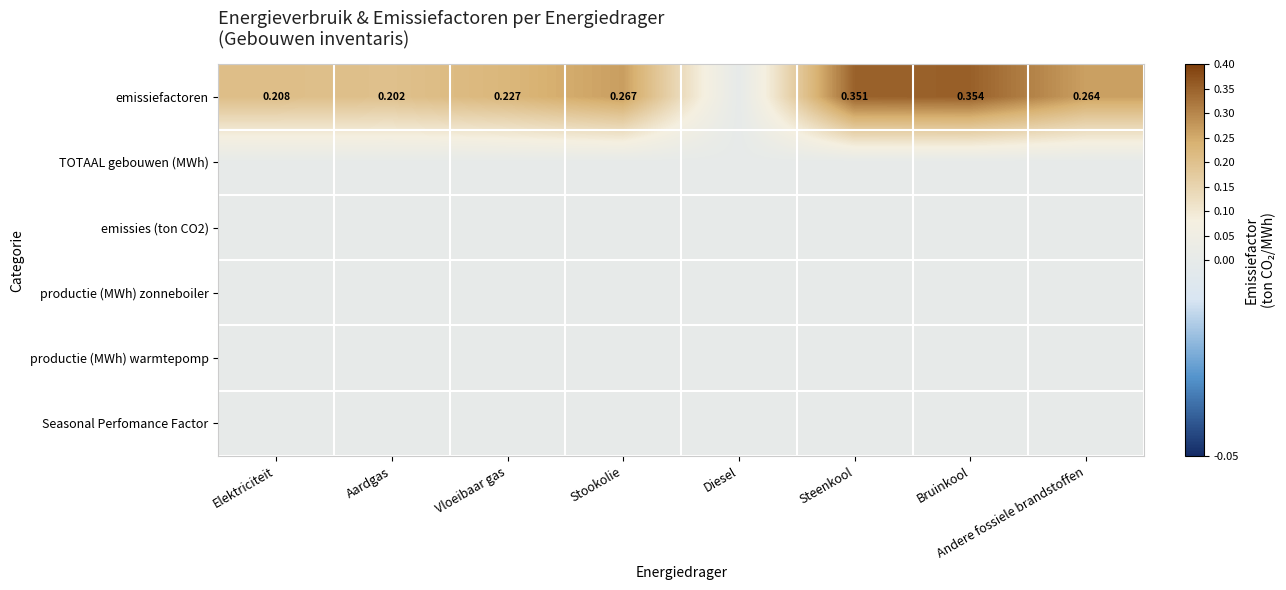

Which series has the largest total across all categories?

emissiefactoren